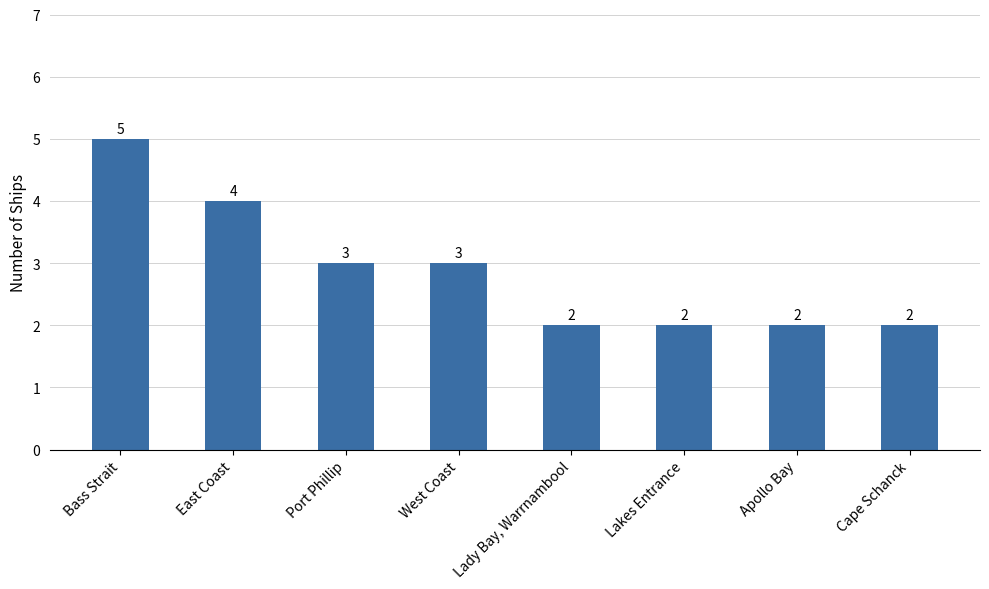

Count the number of data series in this chart.

1